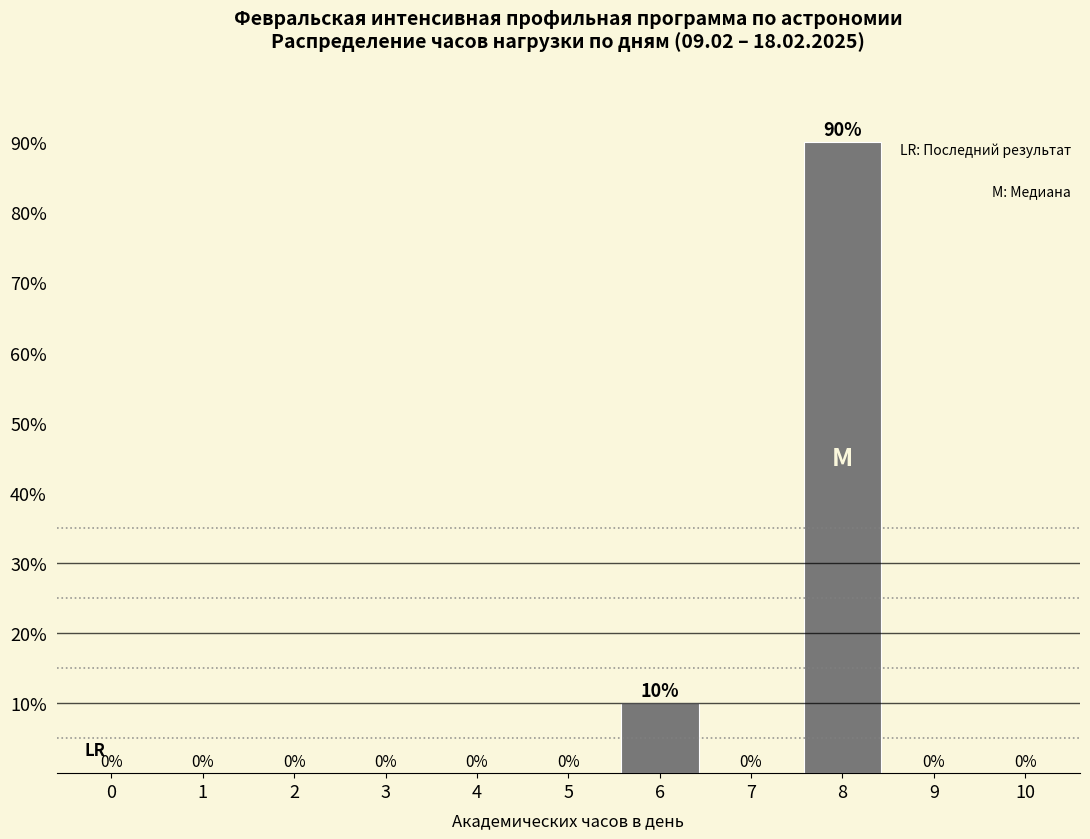

Reading left to right, extract all data points from this chart.

0=0	1=0	2=0	3=0	4=0	5=0	6=10	7=0	8=90	9=0	10=0